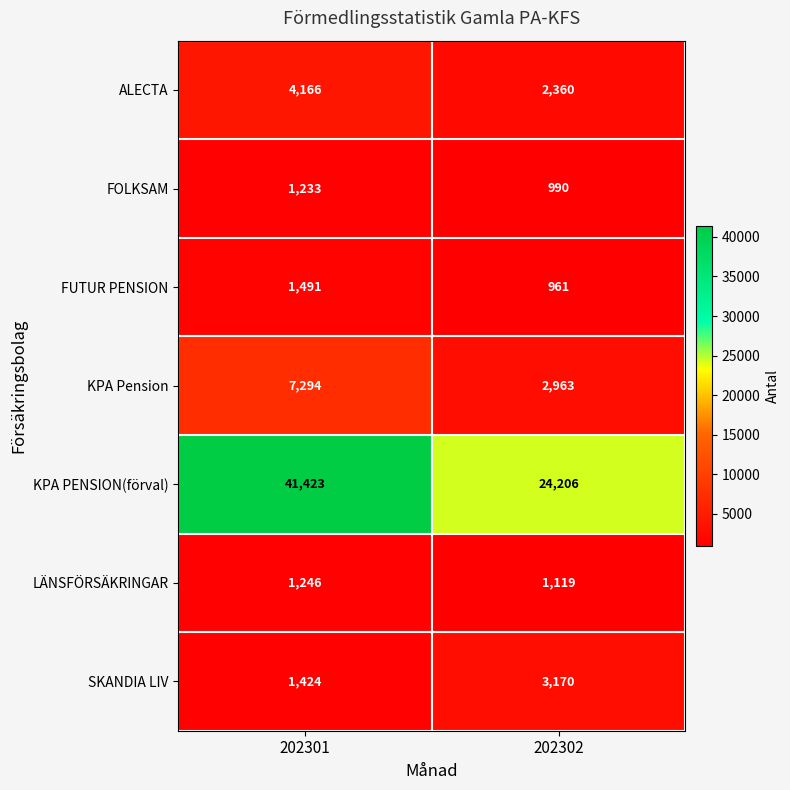

How many distinct data groups are displayed?

7